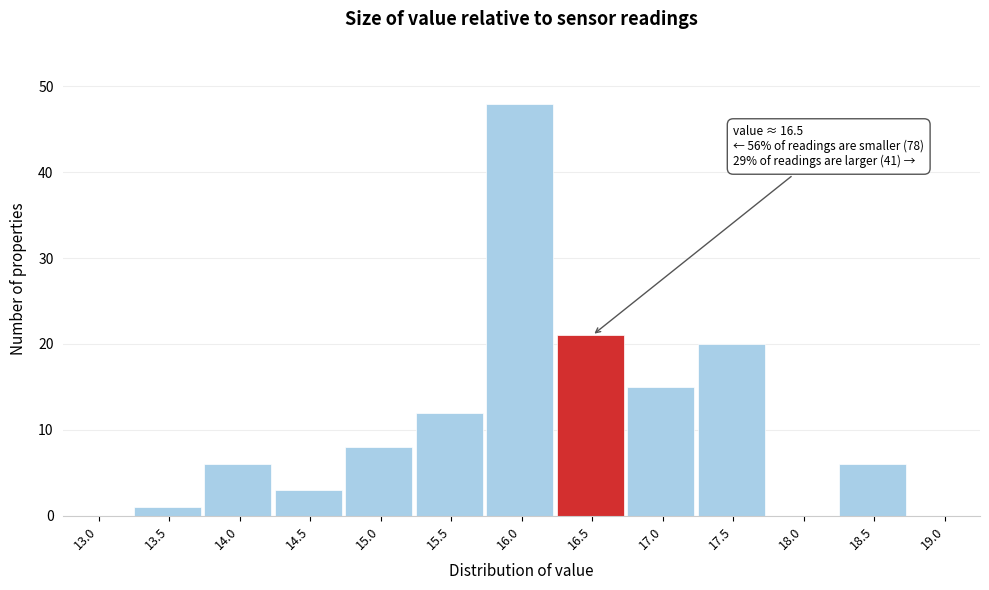

Reading left to right, transcribe all the data shown in this chart.

13.0=0	13.5=1	14.0=6	14.5=3	15.0=8	15.5=12	16.0=48	16.5=21	17.0=15	17.5=20	18.0=0	18.5=6	19.0=0